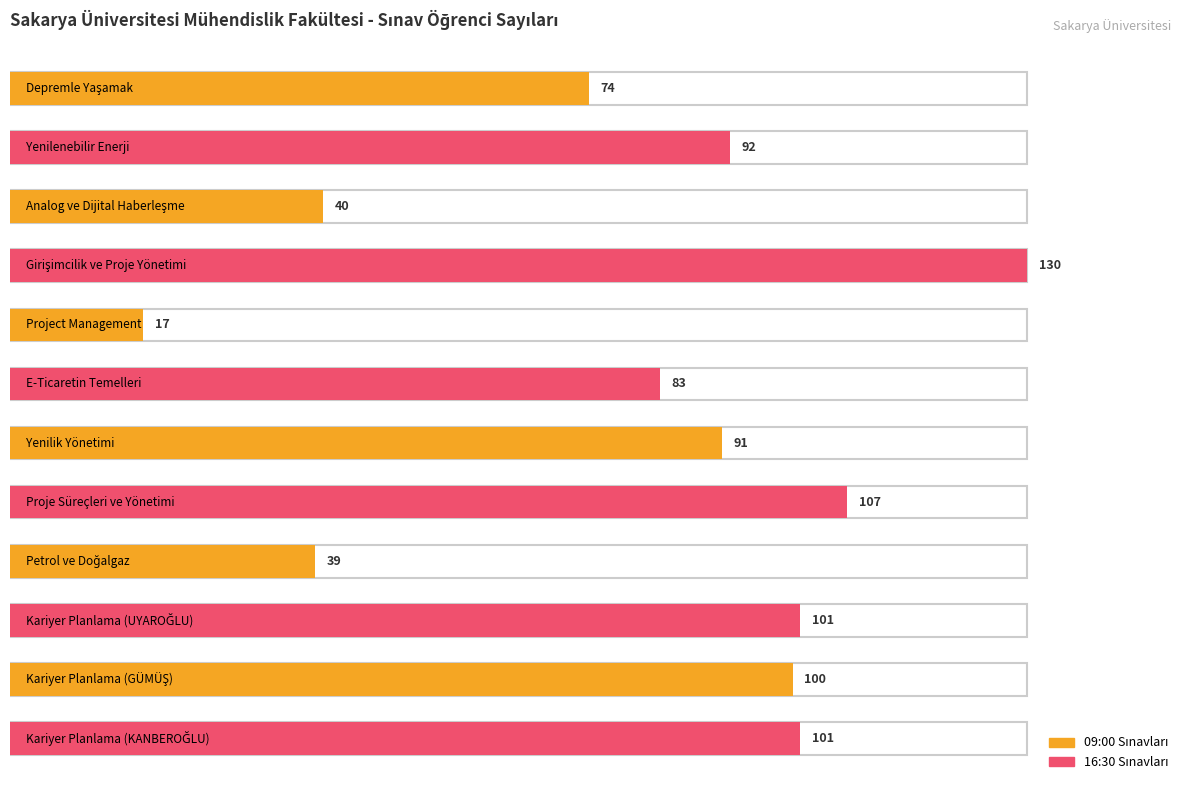

At which category does the chart reach its peak across all series?

Girişimcilik ve Proje Yönetimi